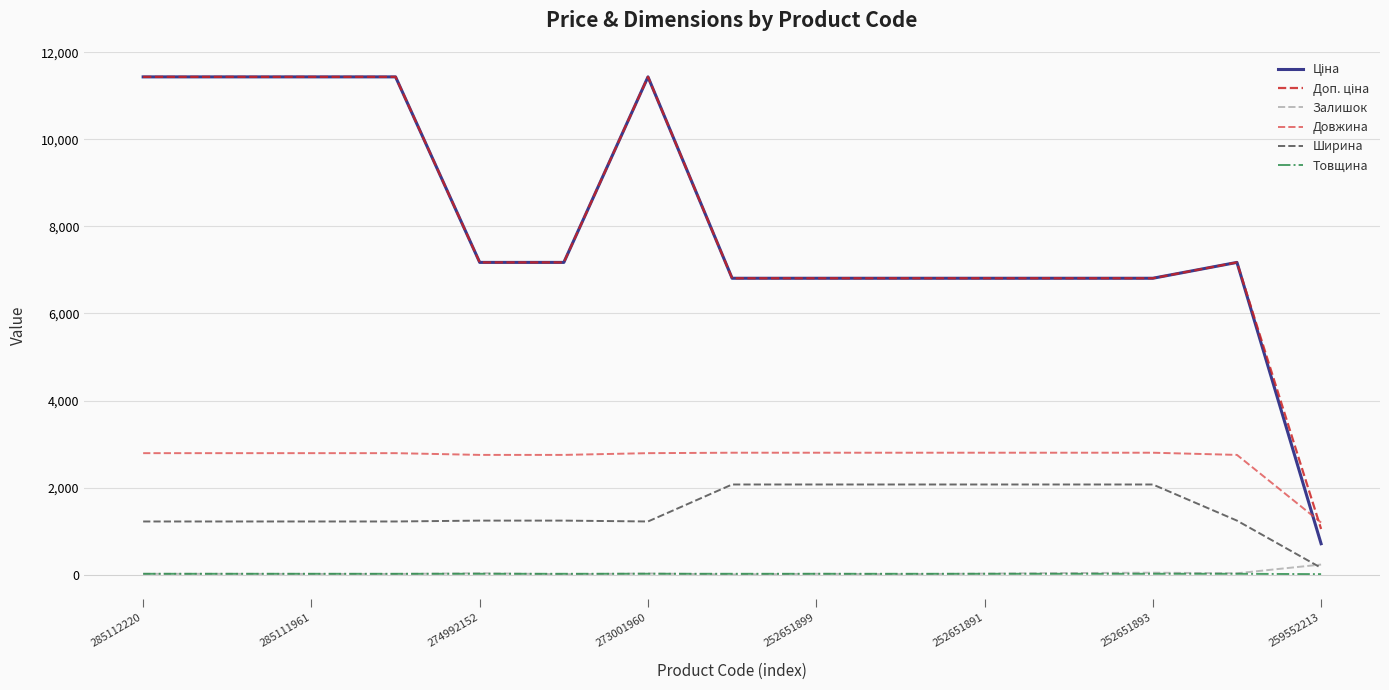

What is the greatest value displayed?

11436.8